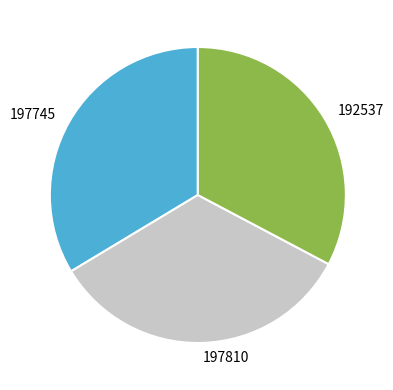

Is 197810 the majority of the pie?

No